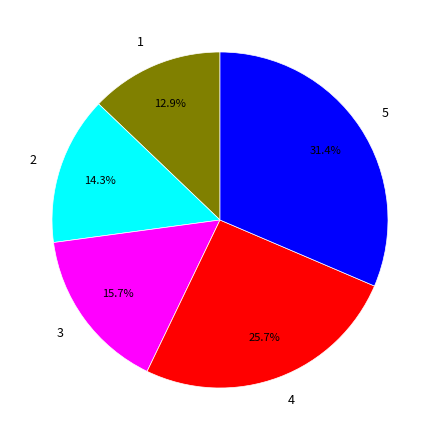

What percentage do 1 and 4 together represent?

38.6%